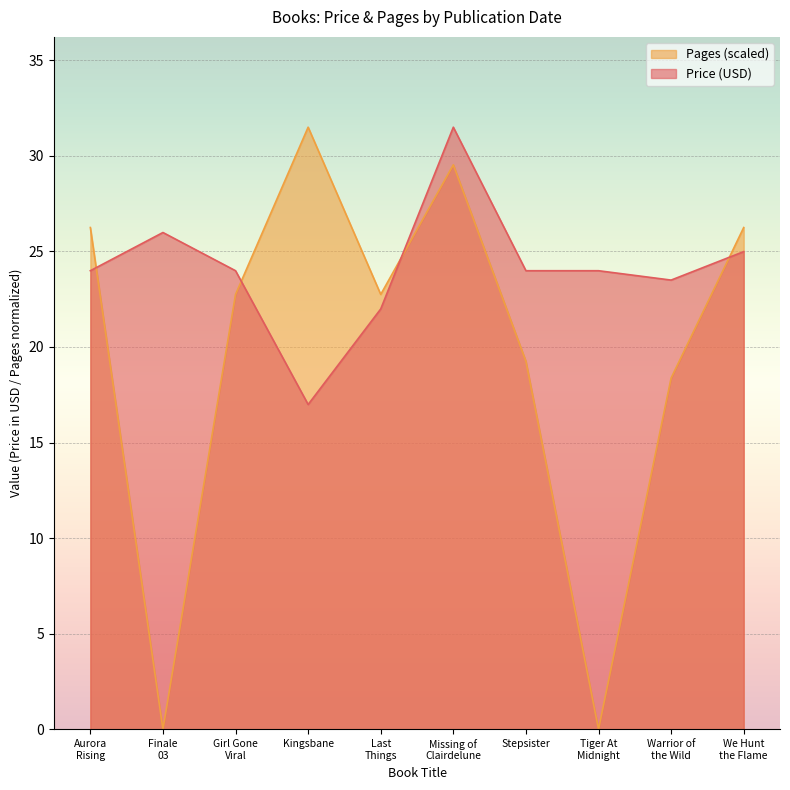

Which series has the largest range (max minus min)?

Pages (scaled)